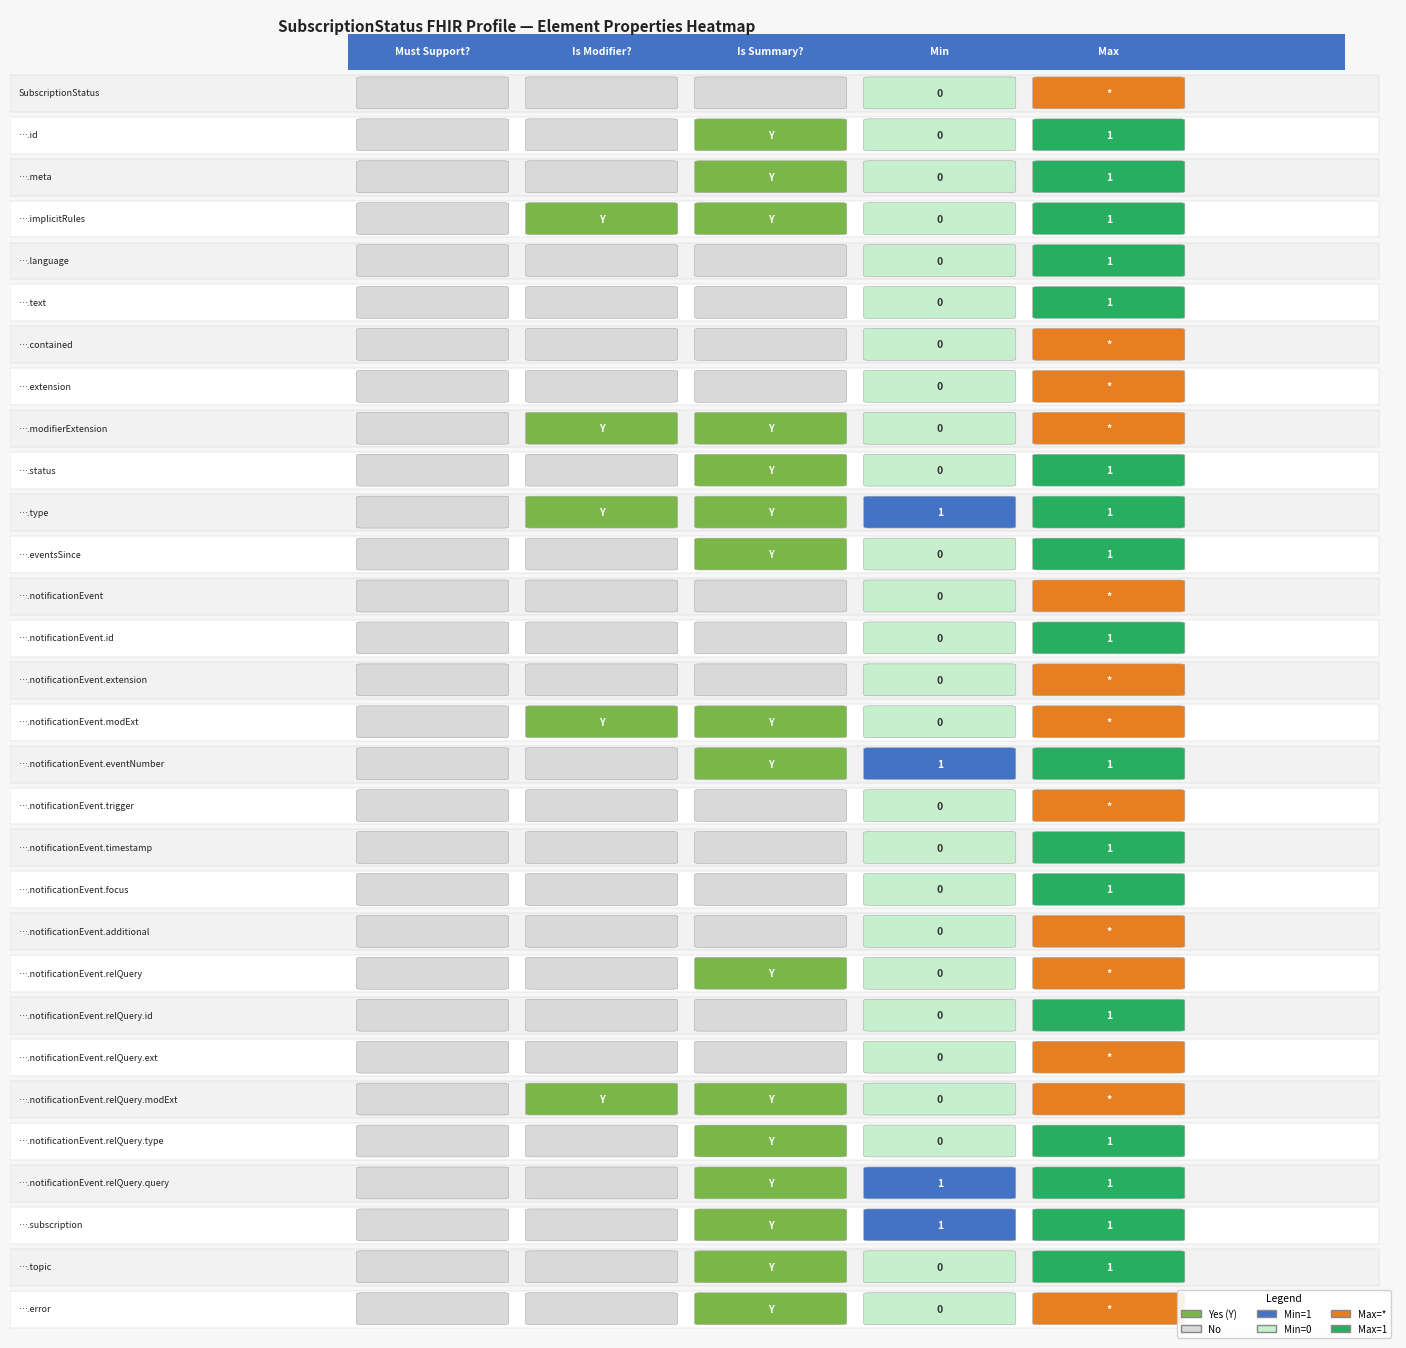

Is the value of Max at 24 greater than the value of SubscriptionStatus at 14?

Yes